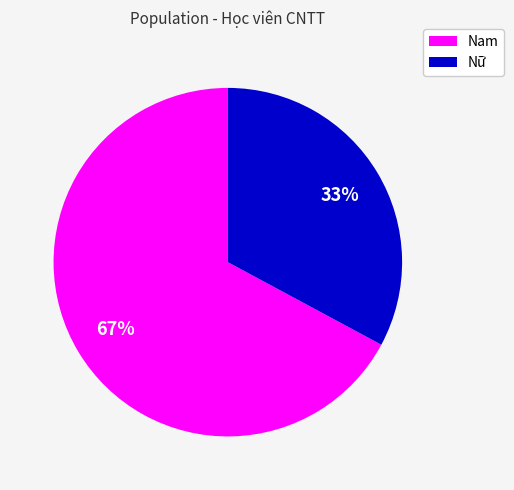

What is the largest slice in the pie chart?

Nam